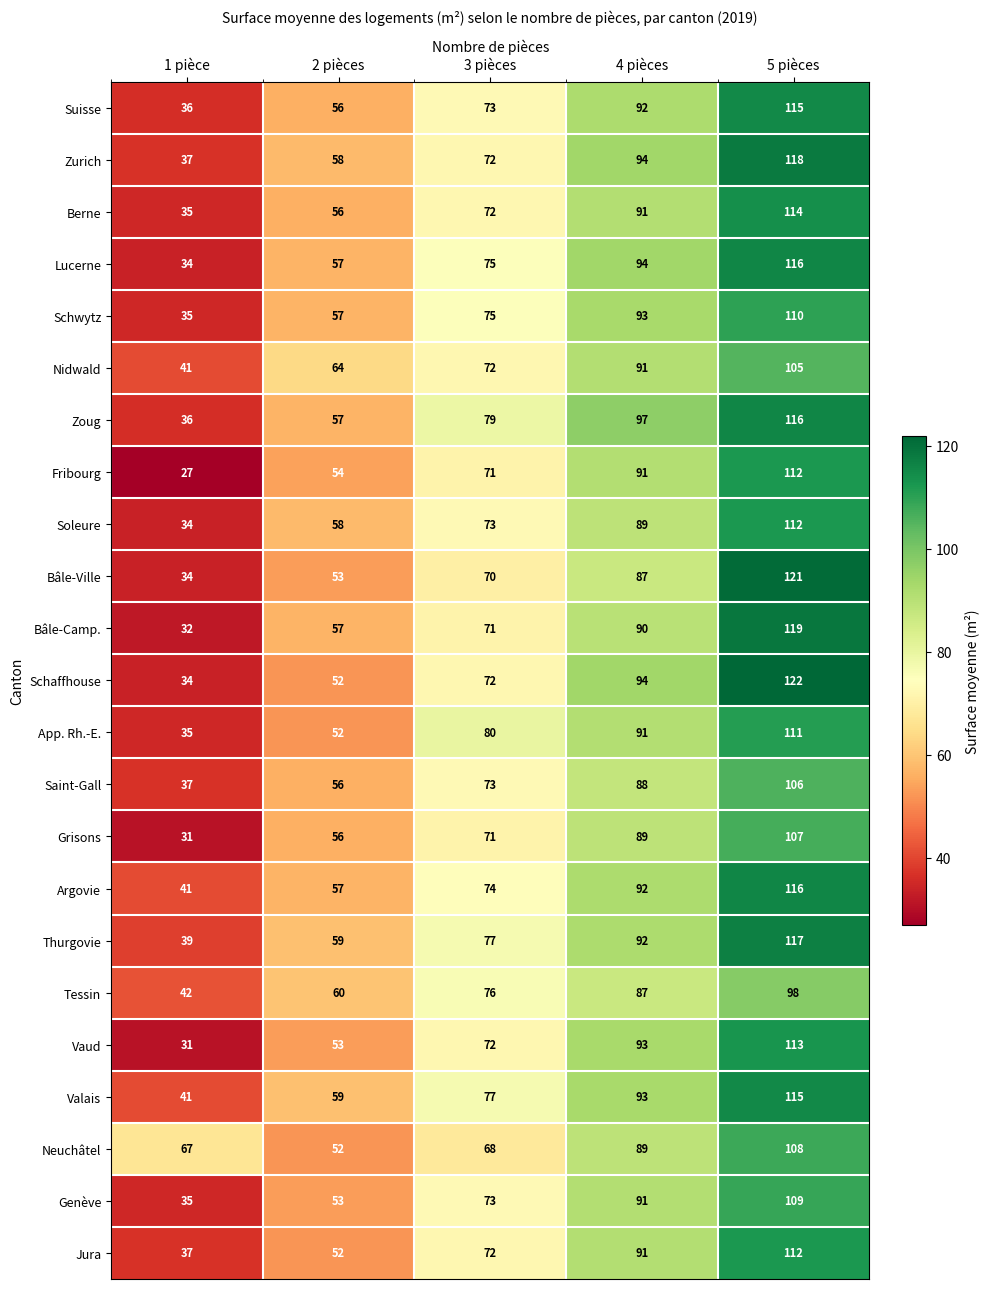

What is the difference between the Grisons values at 1 pièce and 2 pièces?

25